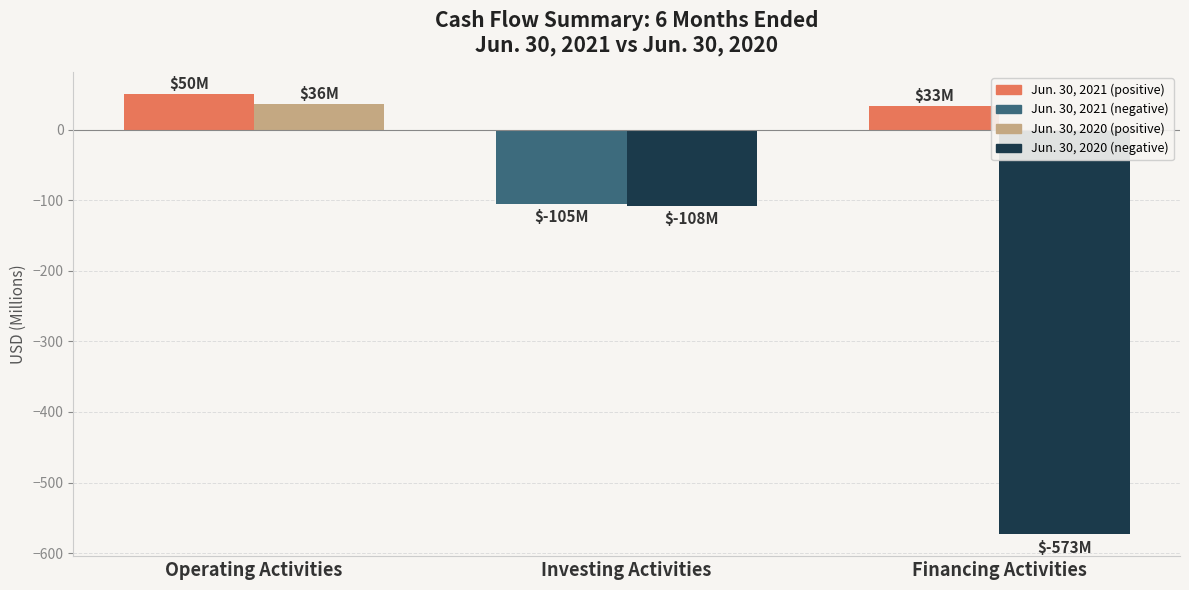

Count the Jun. 30, 2020 values in the range -573 to 36.

3